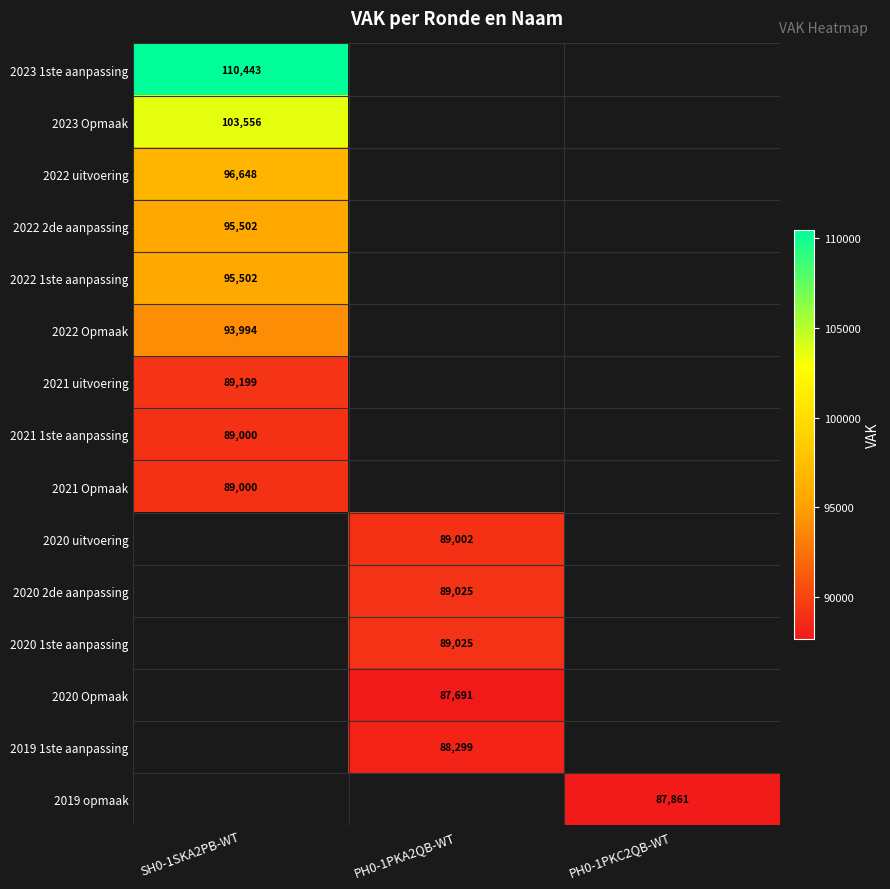

Is it true that 2022 2de aanpassing equals 95502 at SH0-1SKA2PB-WT?

True